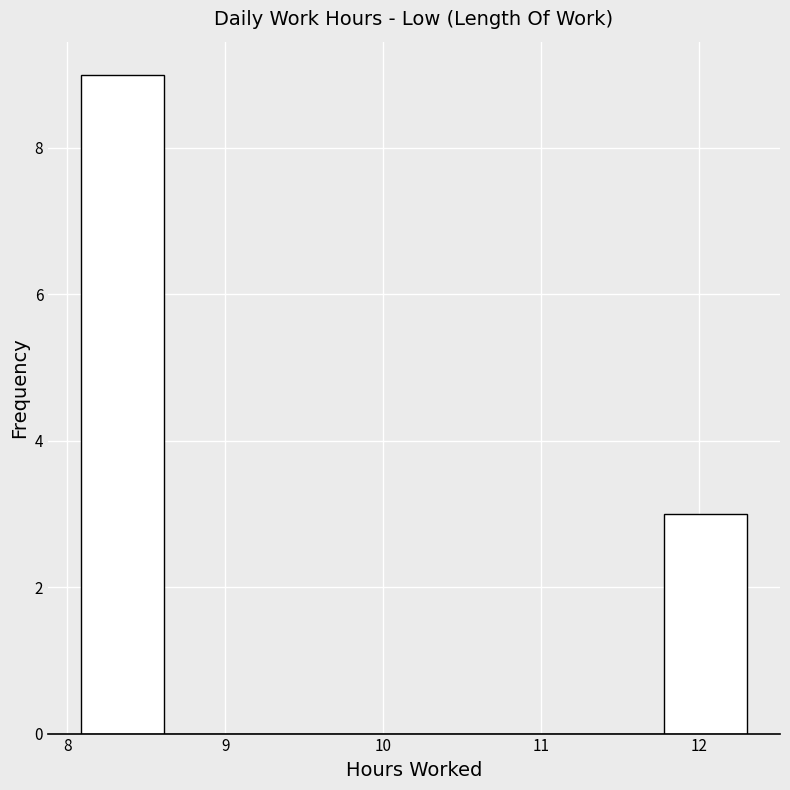

Over which range of the x-axis is the bar tallest?

8.1 to 8.6